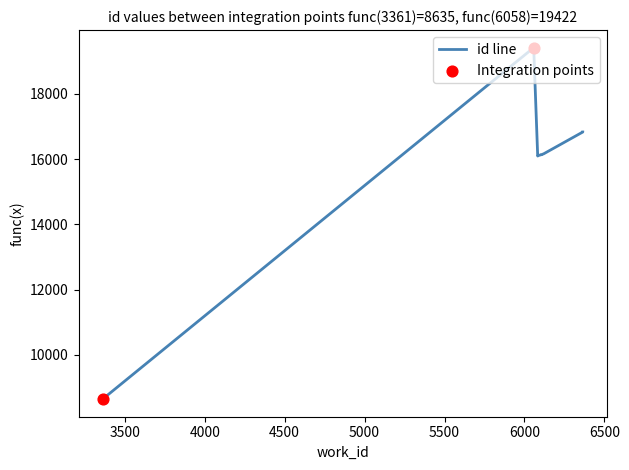

What is the ratio of the value at 6058 to the value at 6084?

1.2